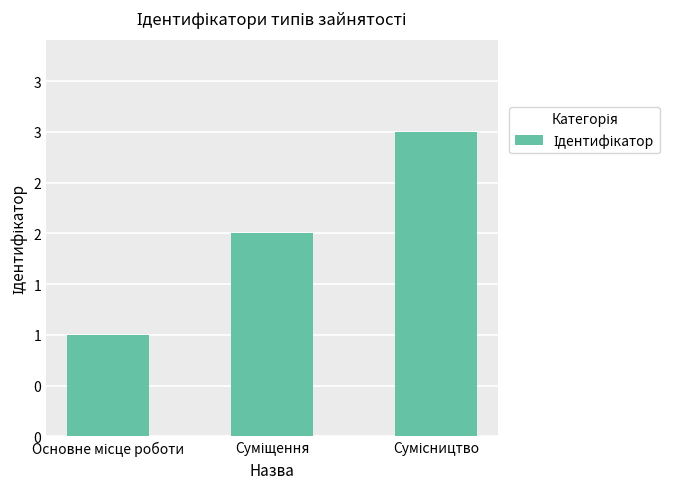

What is the difference between the maximum and minimum values?

2